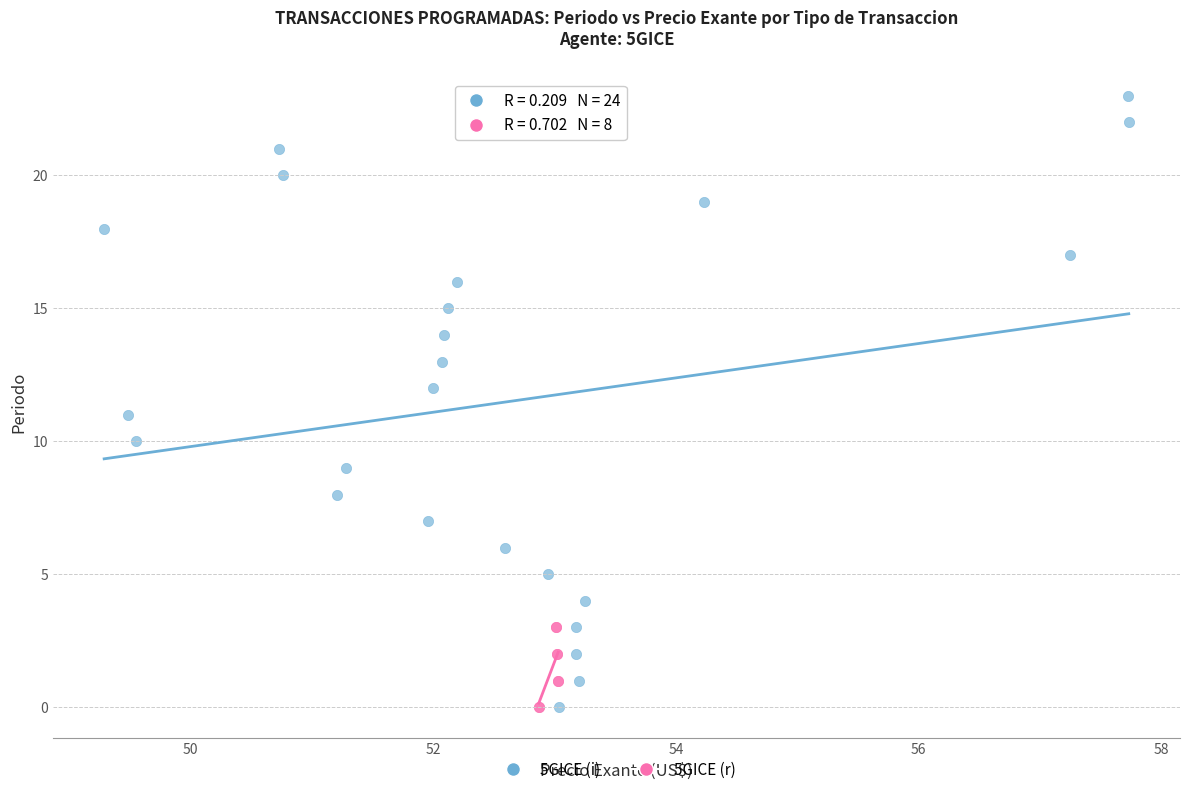

Which series reaches the maximum Y coordinate?

5GICE (i)